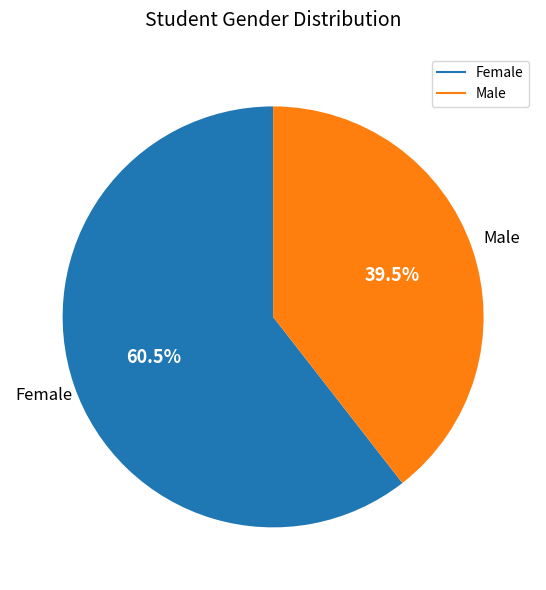

Do Female and Male together represent more than half of the pie?

Yes